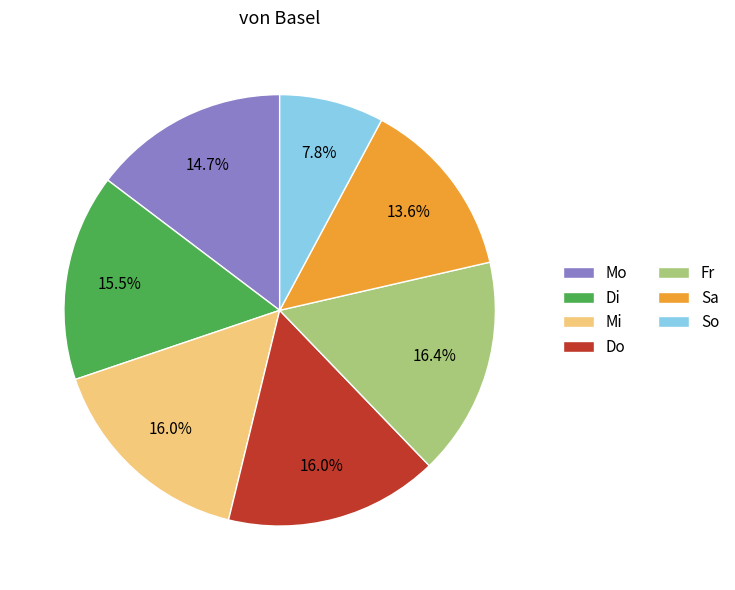

Which category has the smallest portion of the pie?

So